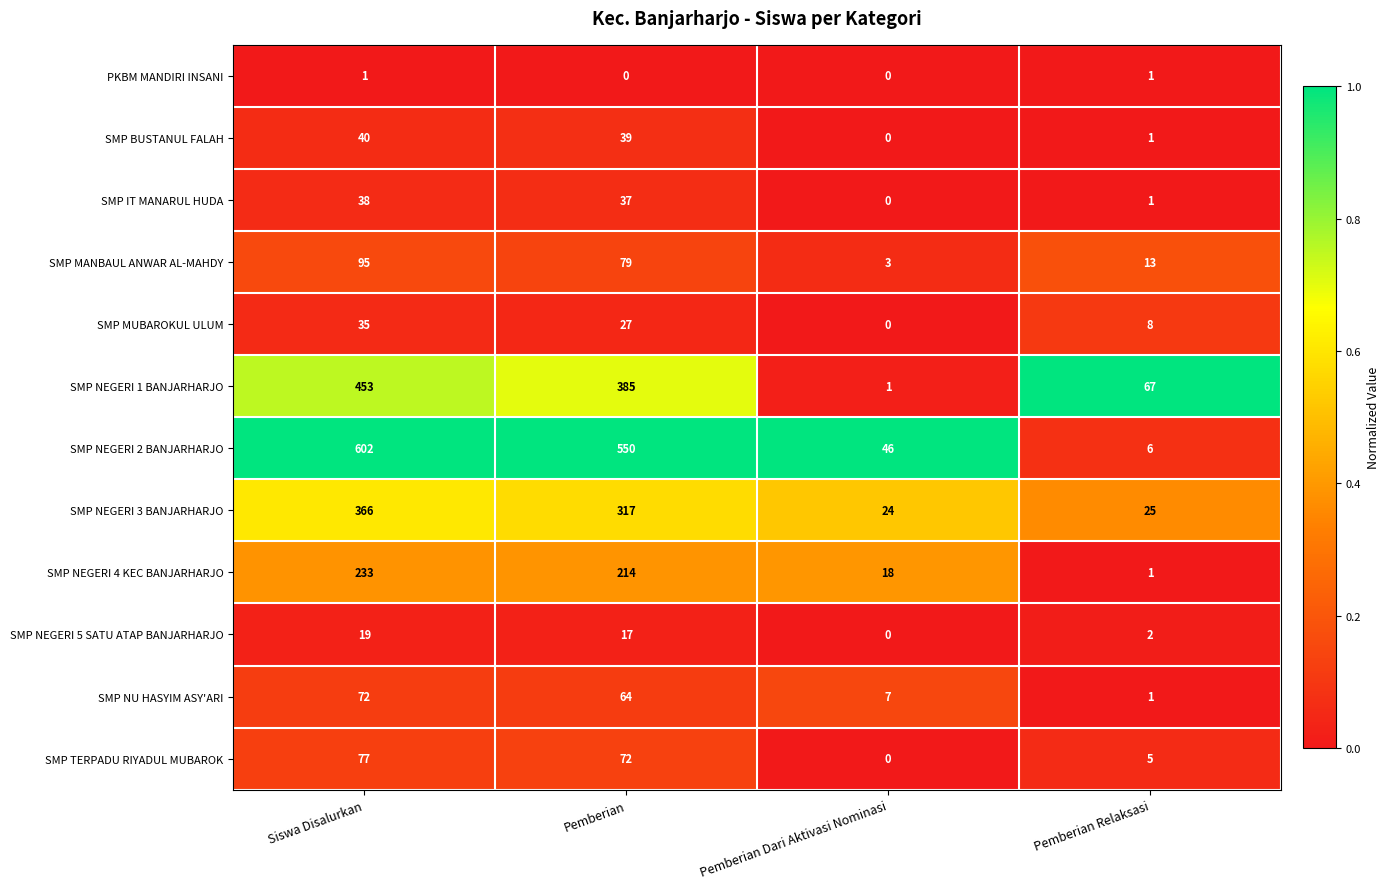

What is the total value across all series at Pemberian?

1801